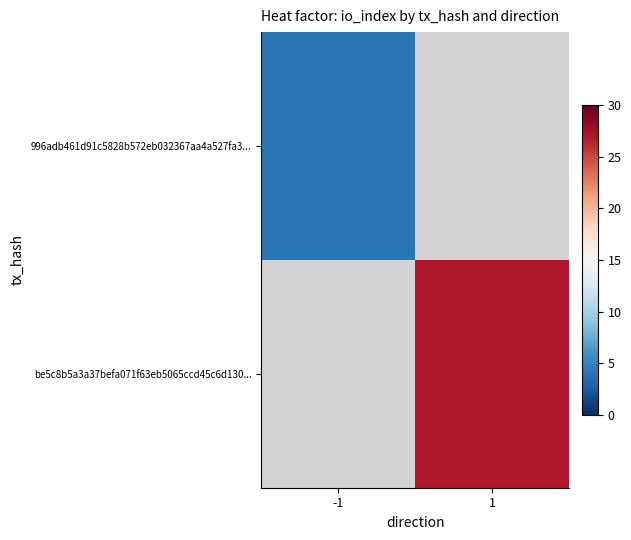

Which series has the widest spread of values?

996adb461d91c5828b572eb032367aa4a527fa3...